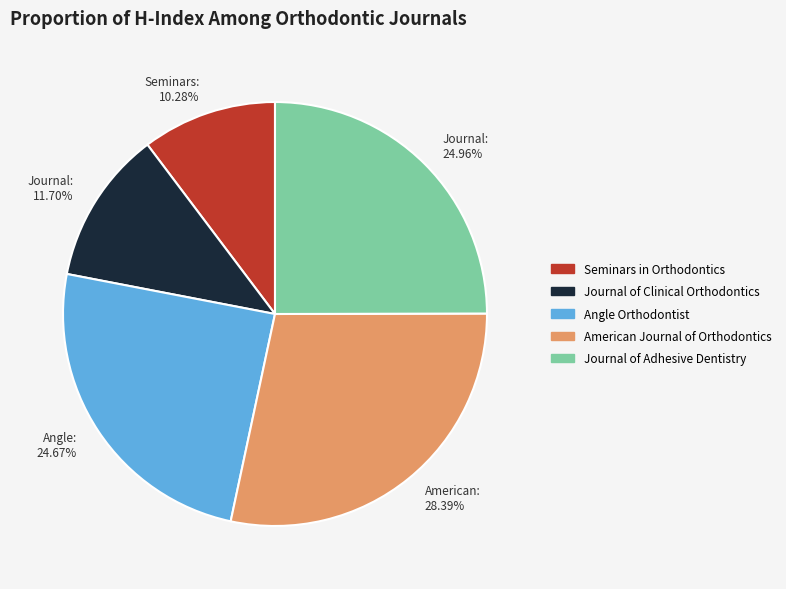

To the nearest percent, what is the average slice percentage?

20%